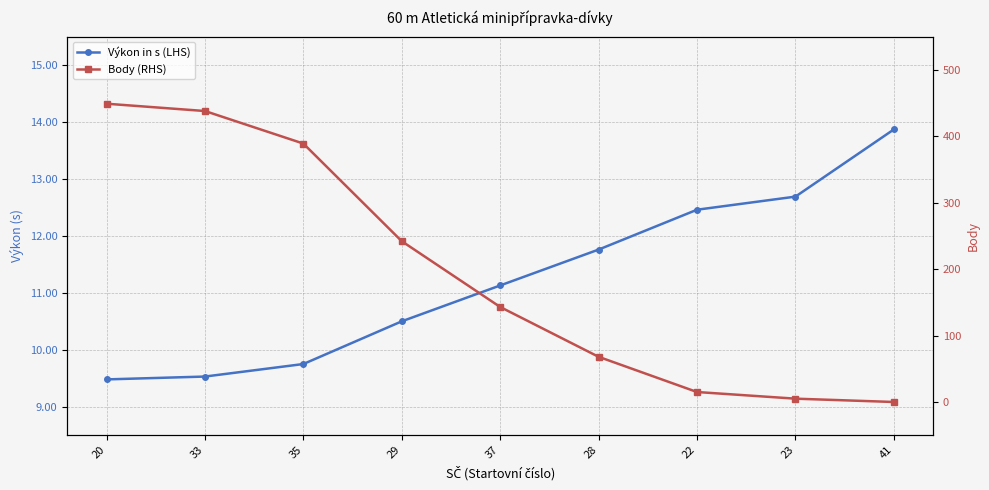

What is the value of the Body (RHS) point at the 3rd from the left?

389.0